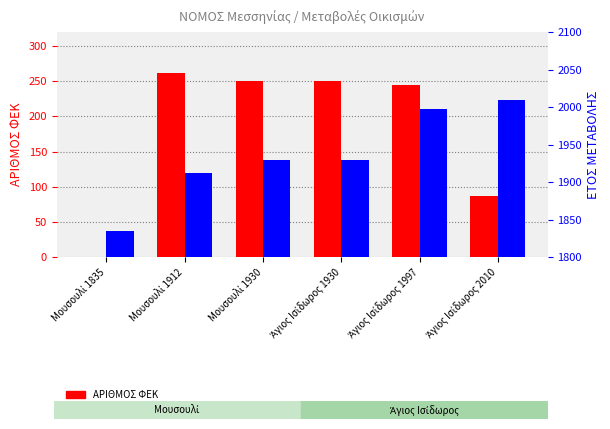

How many values in the ΕΤΟΣ ΜΕΤΑΒΟΛΗΣ series are below 1930?

2